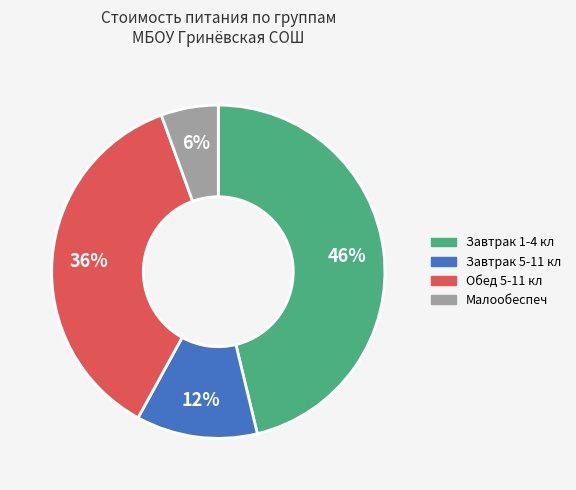

Rank the categories by value from lowest to highest.

Малообеспеч, Завтрак 5-11 кл, Обед 5-11 кл, Завтрак 1-4 кл